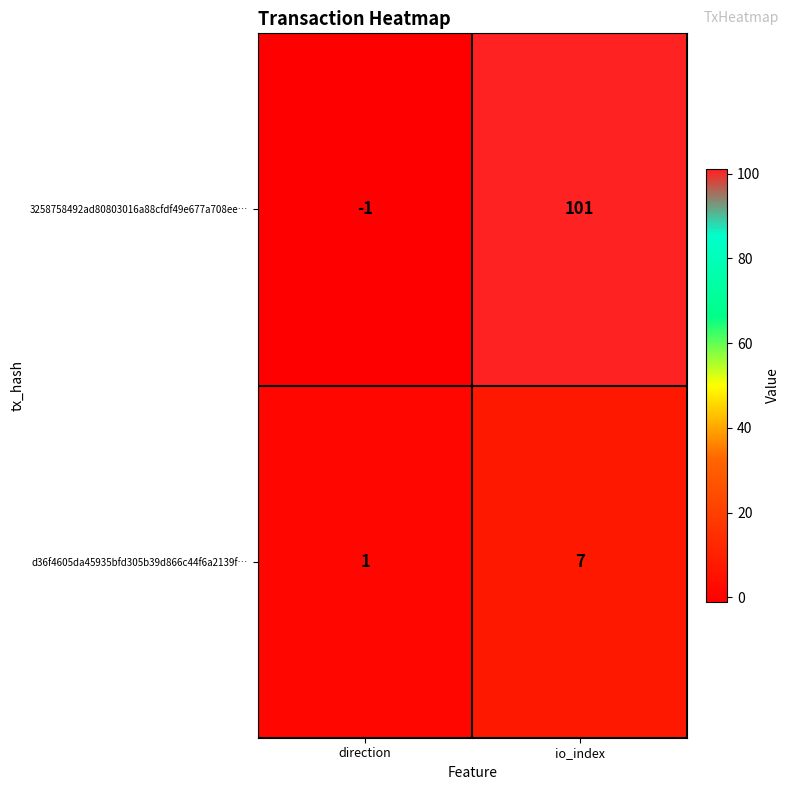

Reading right to left, what are all the values shown in this chart?

3258758492ad80803016a88cfdf49e677a708ee…: io_index=101	direction=-1
d36f4605da45935bfd305b39d866c44f6a2139f…: io_index=7	direction=1